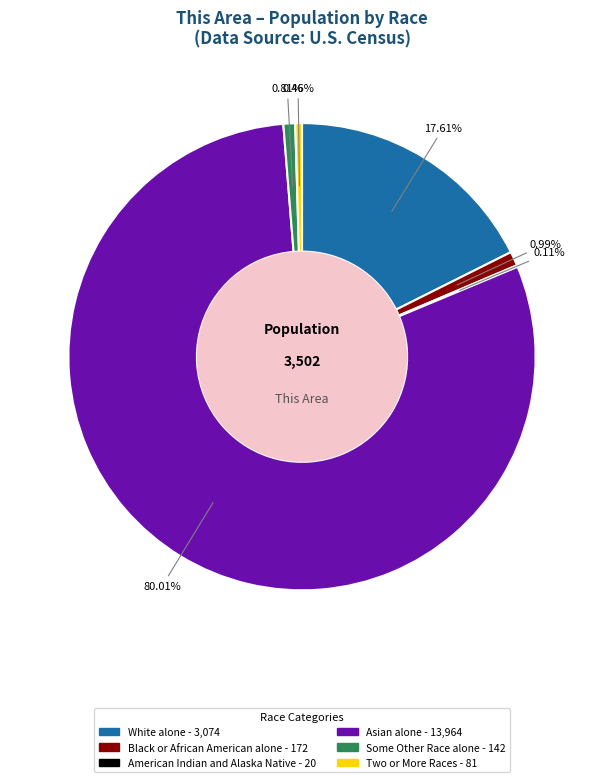

Is there any slice that represents more than half of the pie?

Yes